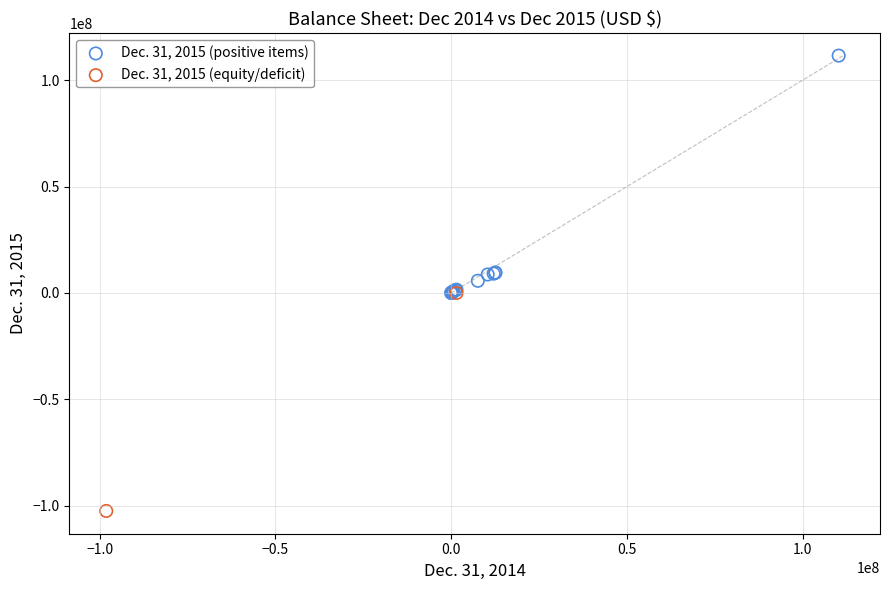

What are all the series names shown in the legend?

Dec. 31, 2015 (positive items), Dec. 31, 2015 (equity/deficit)